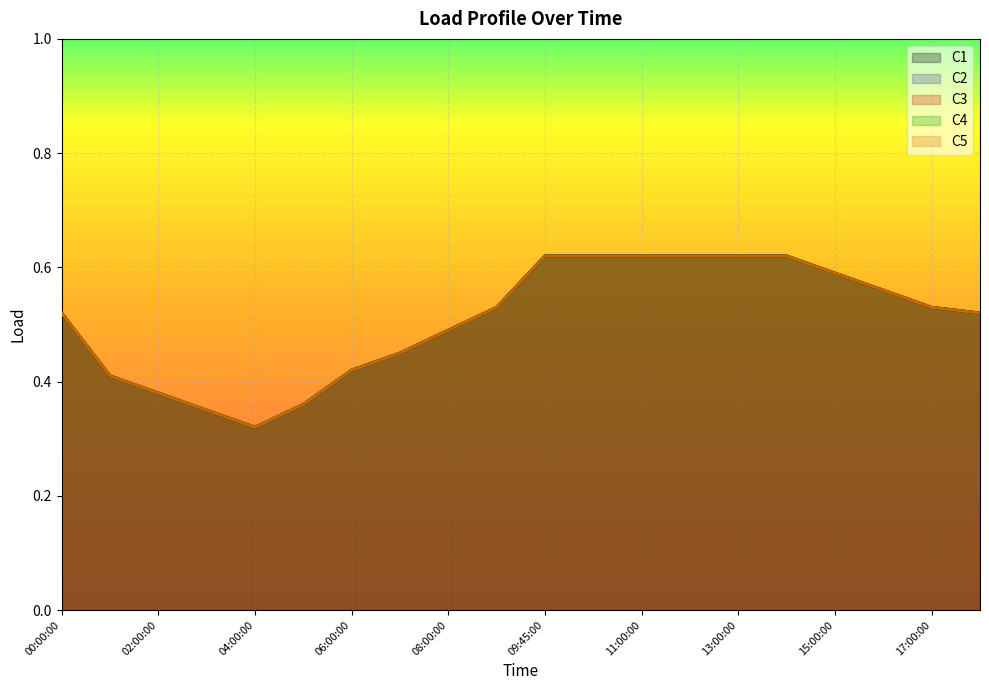

Reading left to right, what are all the values shown in this chart?

C1: 0.5	0.4	0.4	0.3	0.3	0.4	0.4	0.5	0.5	0.5	0.6	0.6	0.6	0.6	0.6	0.6	0.6	0.6	0.5	0.5
C2: 0.5	0.4	0.4	0.3	0.3	0.4	0.4	0.5	0.5	0.5	0.6	0.6	0.6	0.6	0.6	0.6	0.6	0.6	0.5	0.5
C3: 0.5	0.4	0.4	0.3	0.3	0.4	0.4	0.5	0.5	0.5	0.6	0.6	0.6	0.6	0.6	0.6	0.6	0.6	0.5	0.5
C4: 0.5	0.4	0.4	0.3	0.3	0.4	0.4	0.5	0.5	0.5	0.6	0.6	0.6	0.6	0.6	0.6	0.6	0.6	0.5	0.5
C5: 0.5	0.4	0.4	0.3	0.3	0.4	0.4	0.5	0.5	0.5	0.6	0.6	0.6	0.6	0.6	0.6	0.6	0.6	0.5	0.5